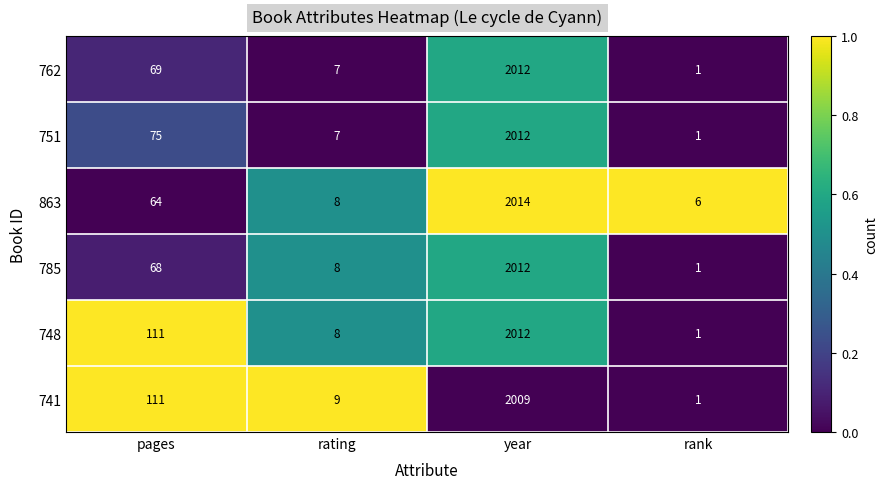

Reading left to right, transcribe all the data shown in this chart.

762: pages=69	rating=7	year=2012	rank=1
751: pages=75	rating=7	year=2012	rank=1
863: pages=64	rating=8	year=2014	rank=6
785: pages=68	rating=8	year=2012	rank=1
748: pages=111	rating=8	year=2012	rank=1
741: pages=111	rating=9	year=2009	rank=1